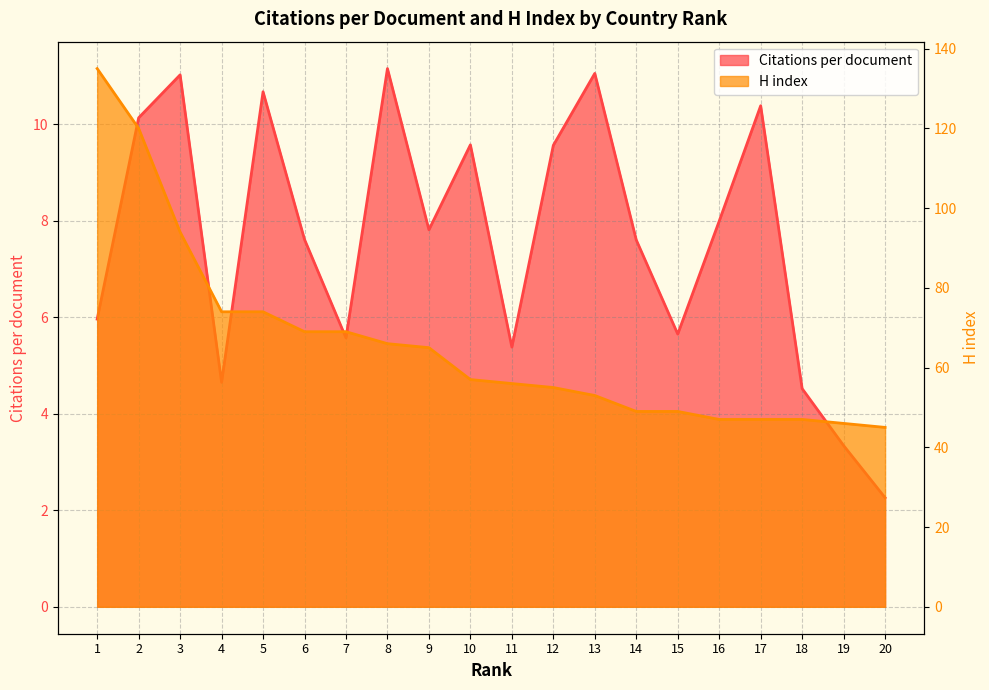

What is the average value of the Citations per document series?

7.6